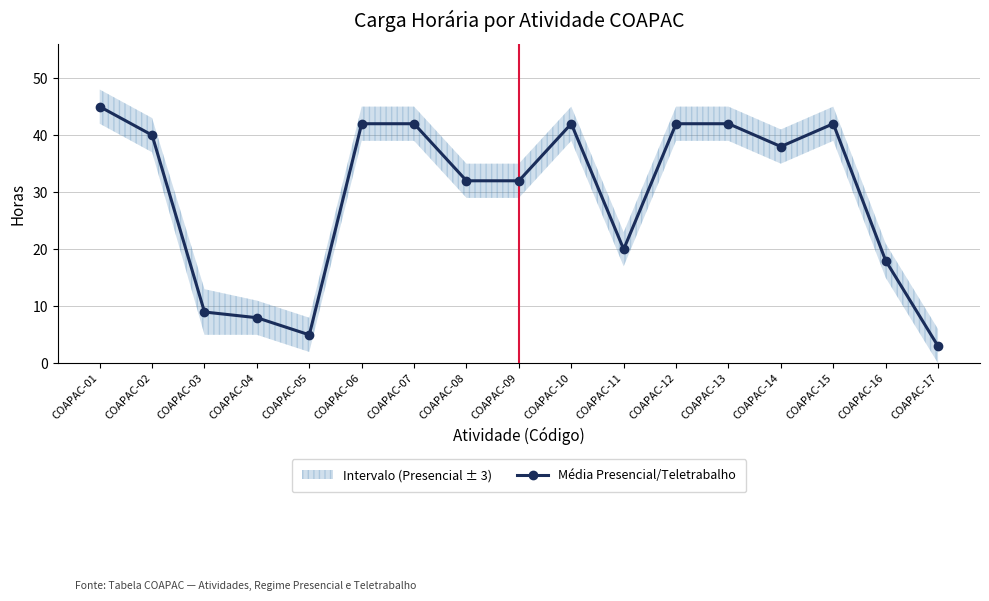

How many lines are shown in the chart?

1